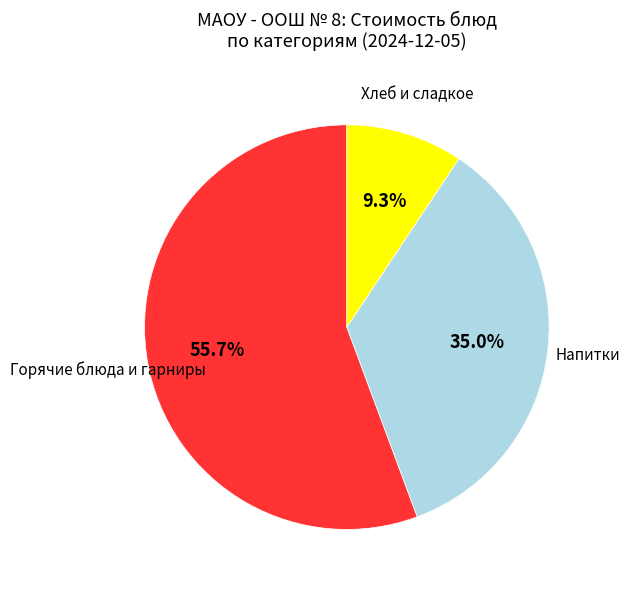

Count the number of slices in the pie.

3